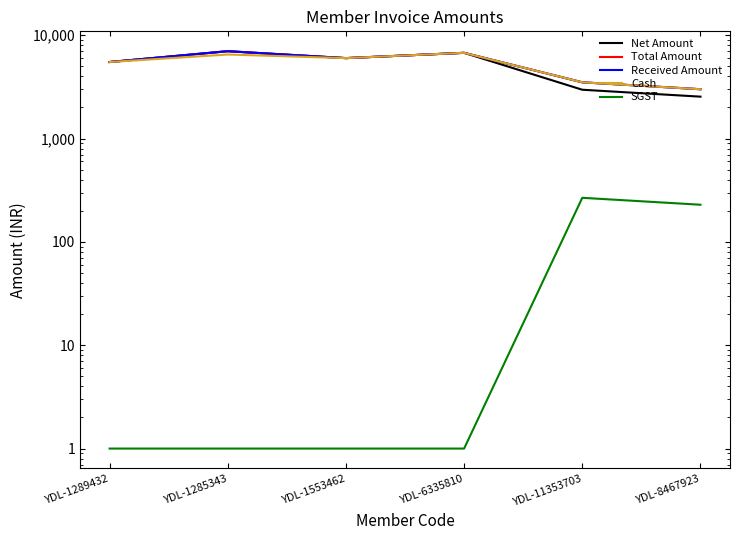

What is the difference between the maximum and second lowest values in the Cash series?

3250.0